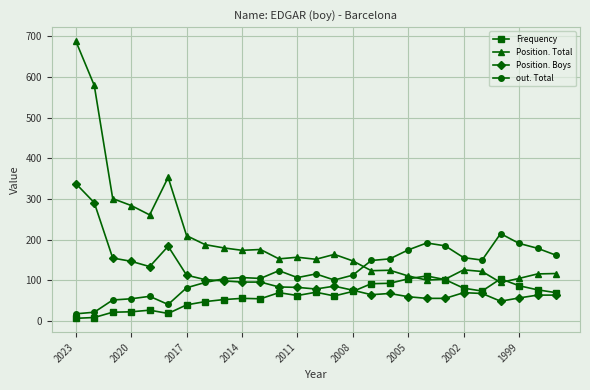

Which series has the widest spread of values?

Position. Total